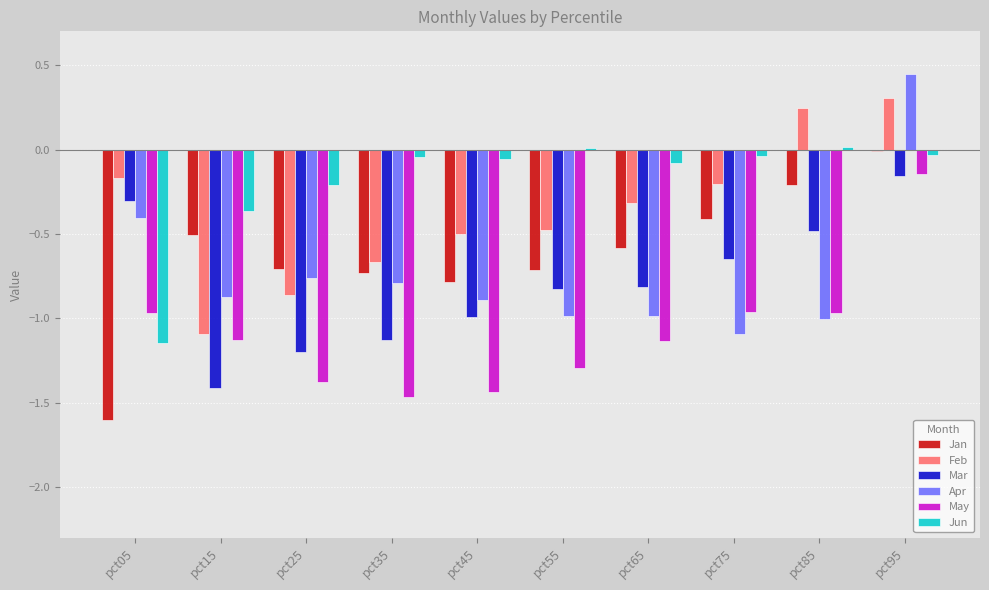

The May series shows -0.5 at pct85. True or false?

False